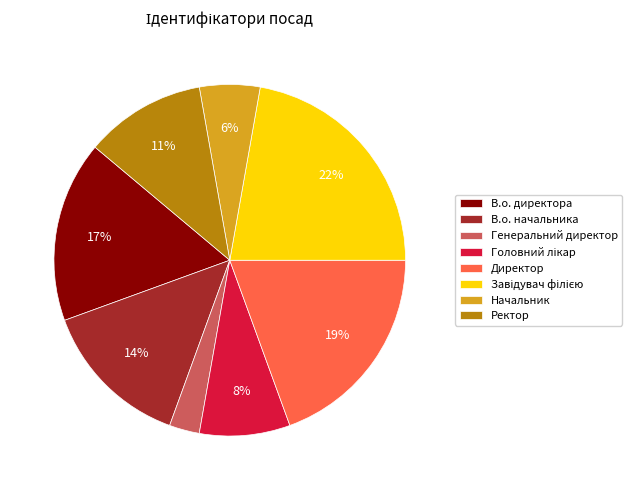

Do Генеральний директор and В.о. директора together represent more than half of the pie?

No